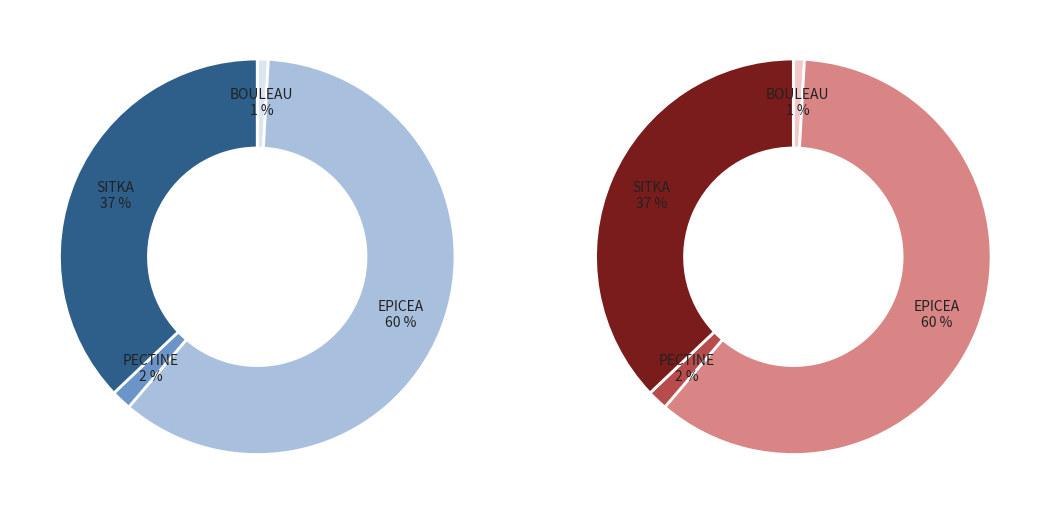

Combined, do EPICEA and BOULEAU account for over 50%?

Yes